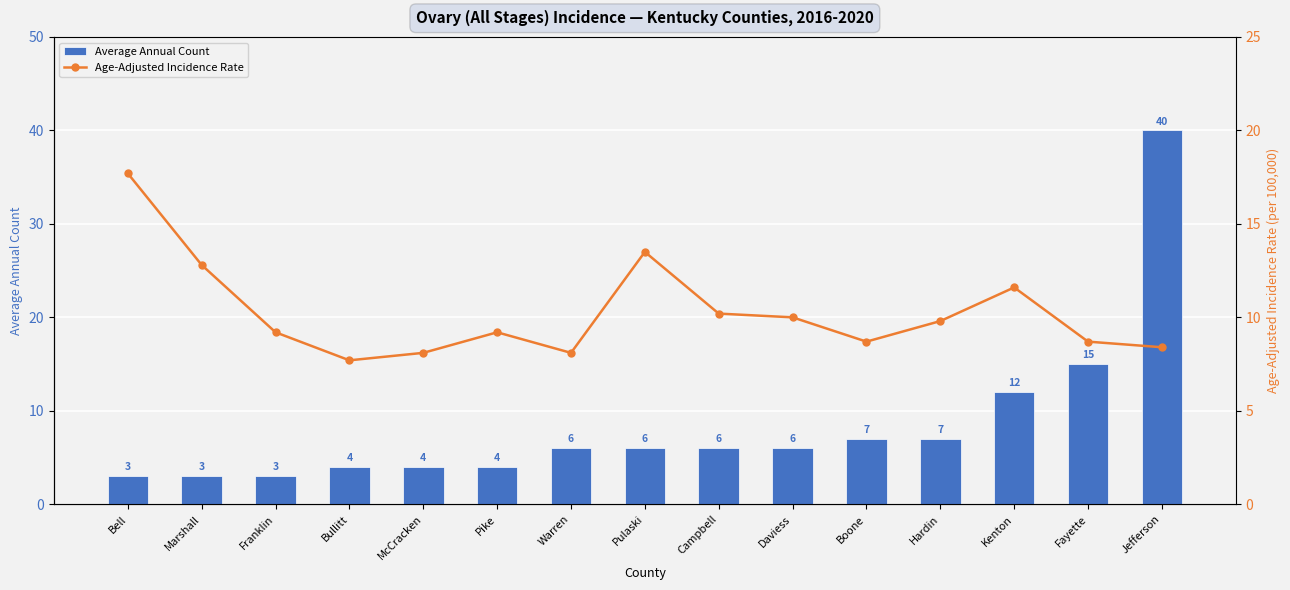

Reading left to right, what are all the values shown in this chart?

Average Annual Count: 3.0	3.0	3.0	4.0	4.0	4.0	6.0	6.0	6.0	6.0	7.0	7.0	12.0	15.0	40.0
Age-Adjusted Incidence Rate: 17.7	12.8	9.2	7.7	8.1	9.2	8.1	13.5	10.2	10.0	8.7	9.8	11.6	8.7	8.4